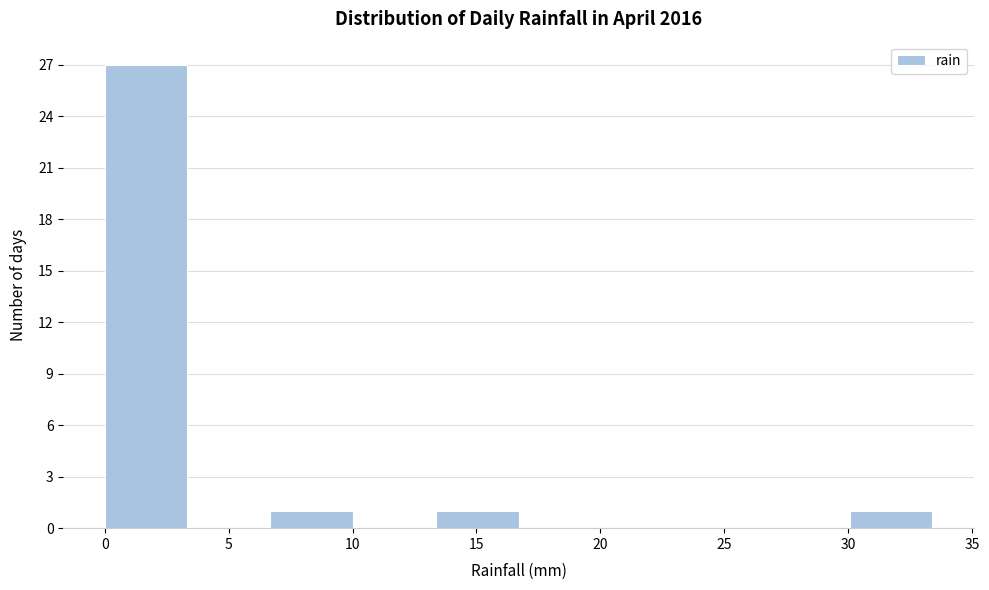

Reading left to right, transcribe this chart: for each bar, give the range it covers on the x-axis and its height. Neither the bar edges nor the heights are printed on the chart, so give them approximately, as read against the axes.

0.0 to 3.5: 27
3.5 to 6.5: 0
6.5 to 10.0: 1
10.0 to 13.5: 0
13.5 to 16.5: 1
16.5 to 20.0: 0
20.0 to 23.5: 0
23.5 to 26.5: 0
26.5 to 30.0: 0
30.0 to 33.5: 1